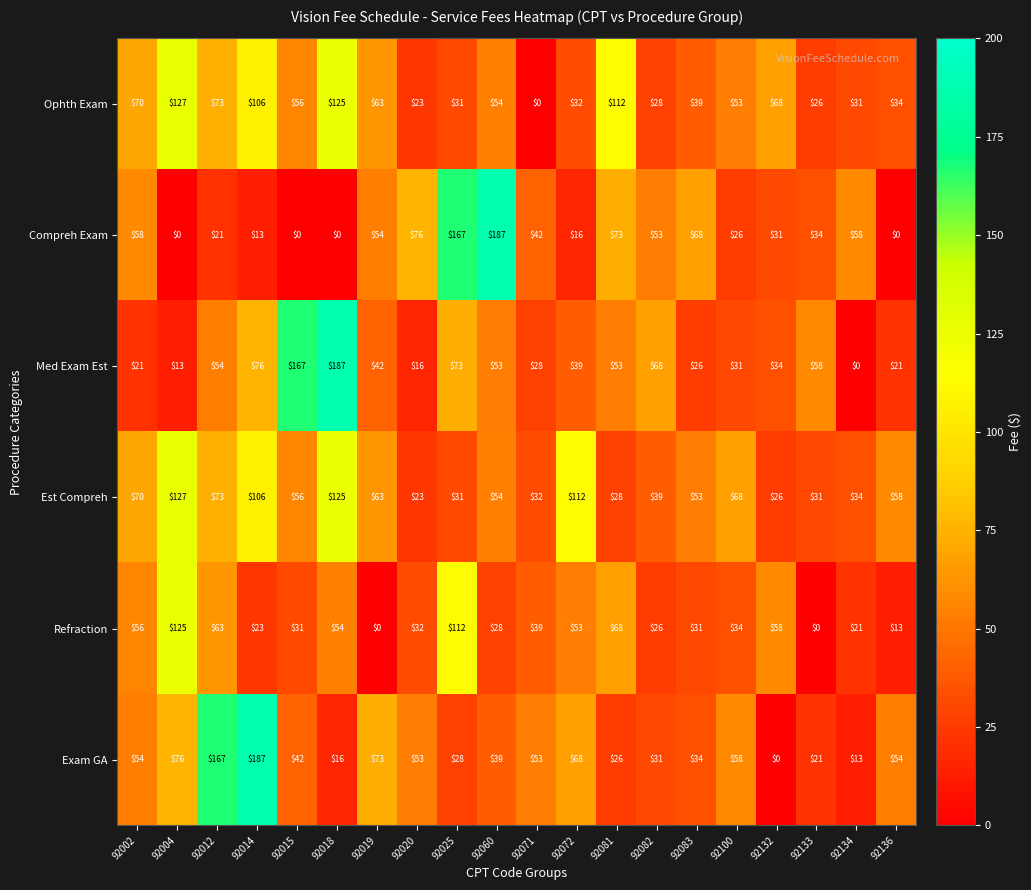

At which label does Compreh Exam first exceed 42?

92002